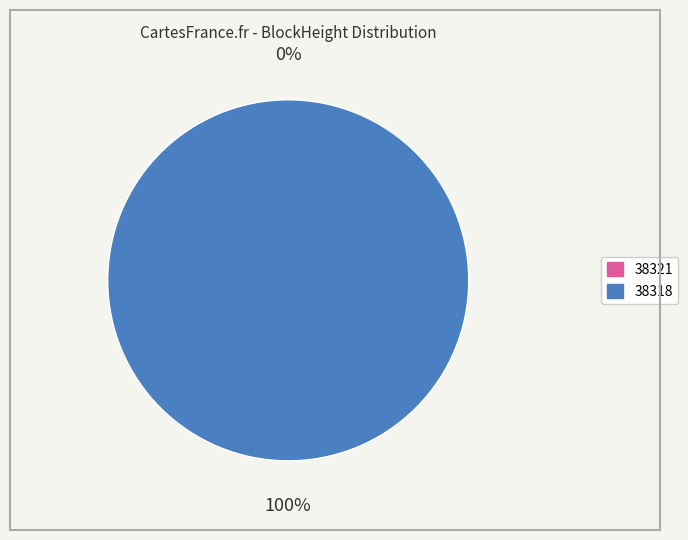

To the nearest percent, what is the average slice percentage?

50%